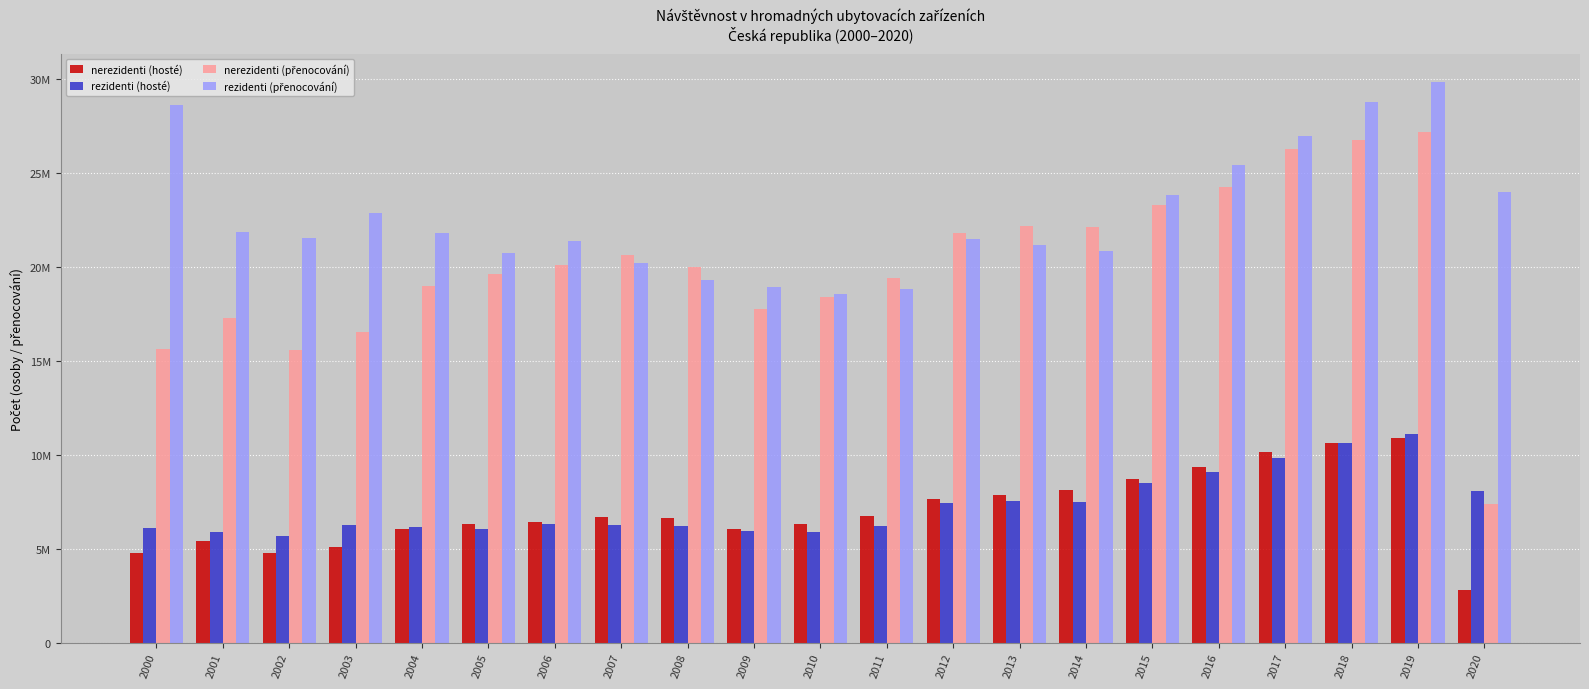

Does the chart contain stacked bars?

No